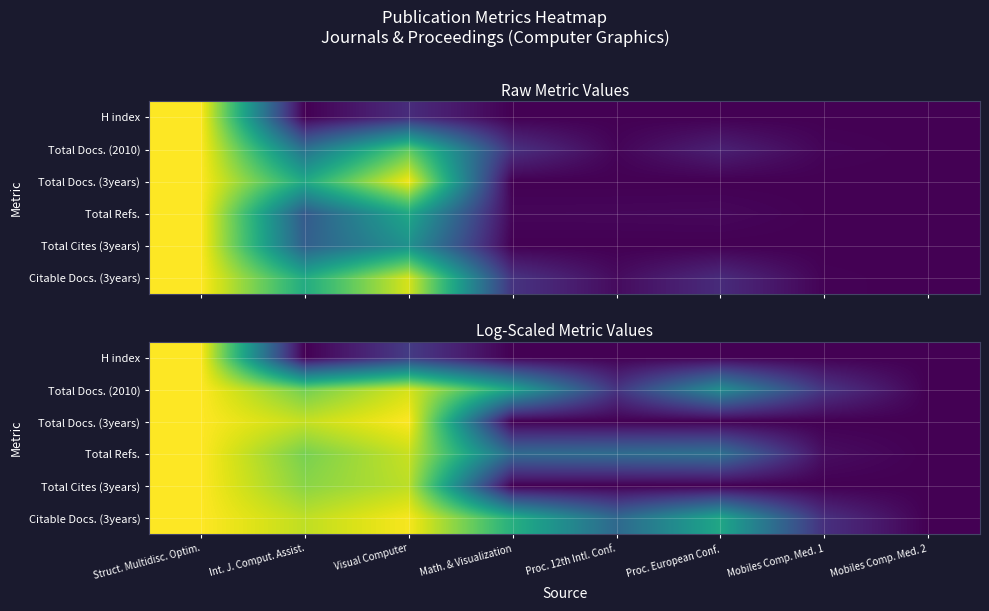

Read the Citable Docs. (3years) value at Mobiles Comp. Med. 1.

0.1